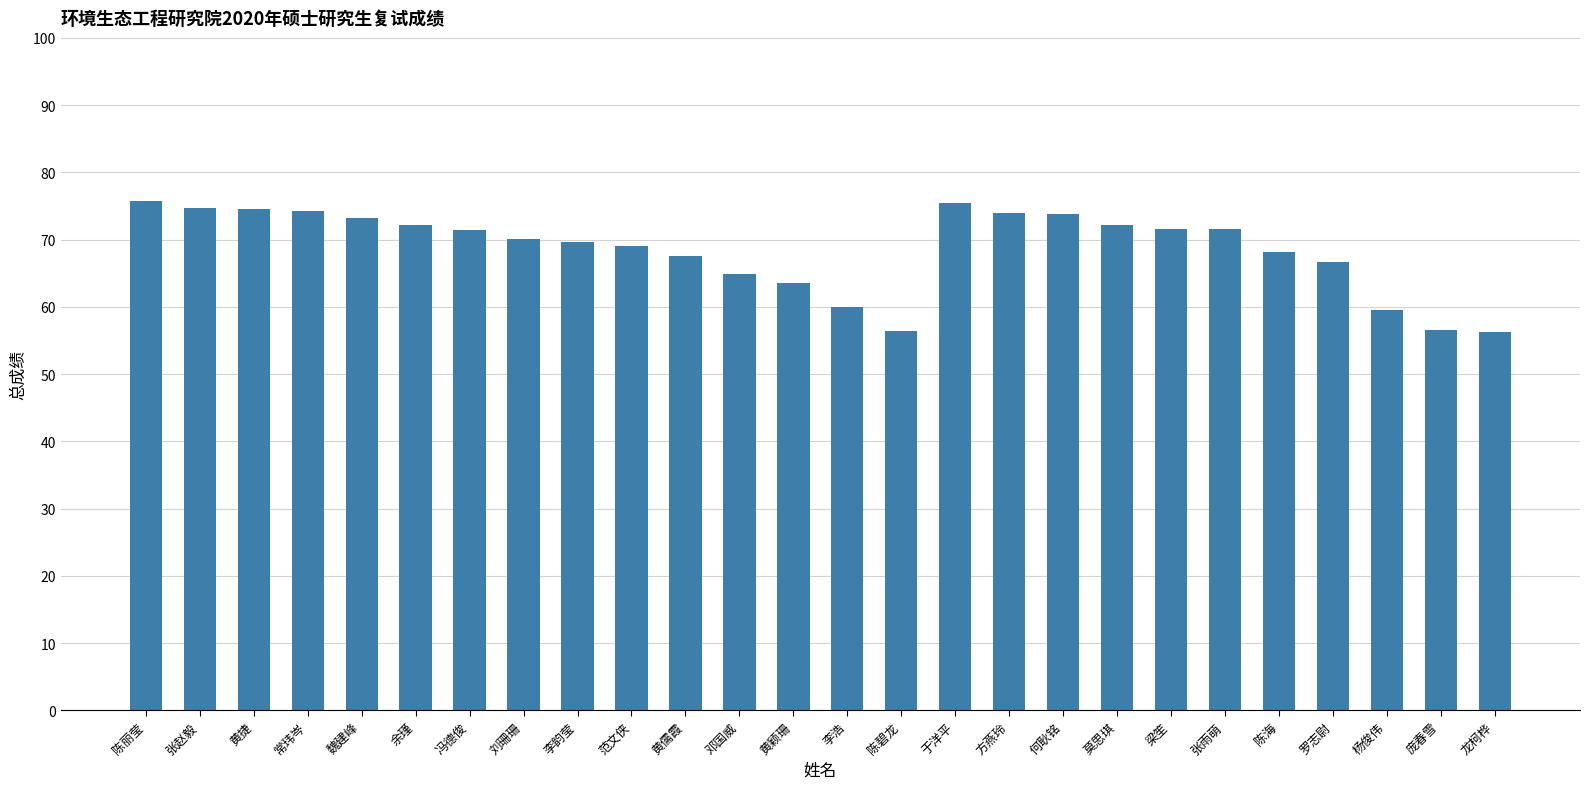

Approximately how many times larger is the value at 张赵毅 compared to 梁笙?

1.0